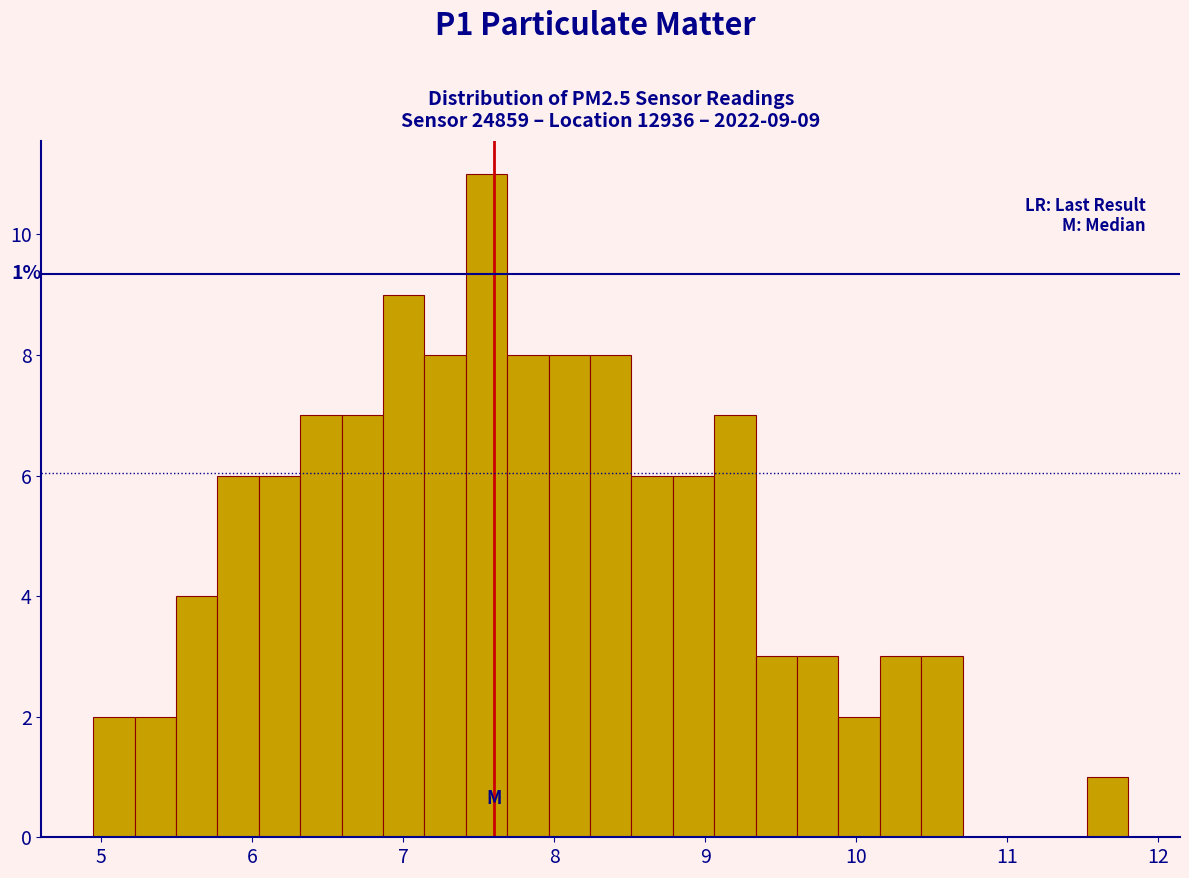

Around what value on the x-axis is the tallest bar? Give the approximate position of its centre, as read against the axis.

7.6